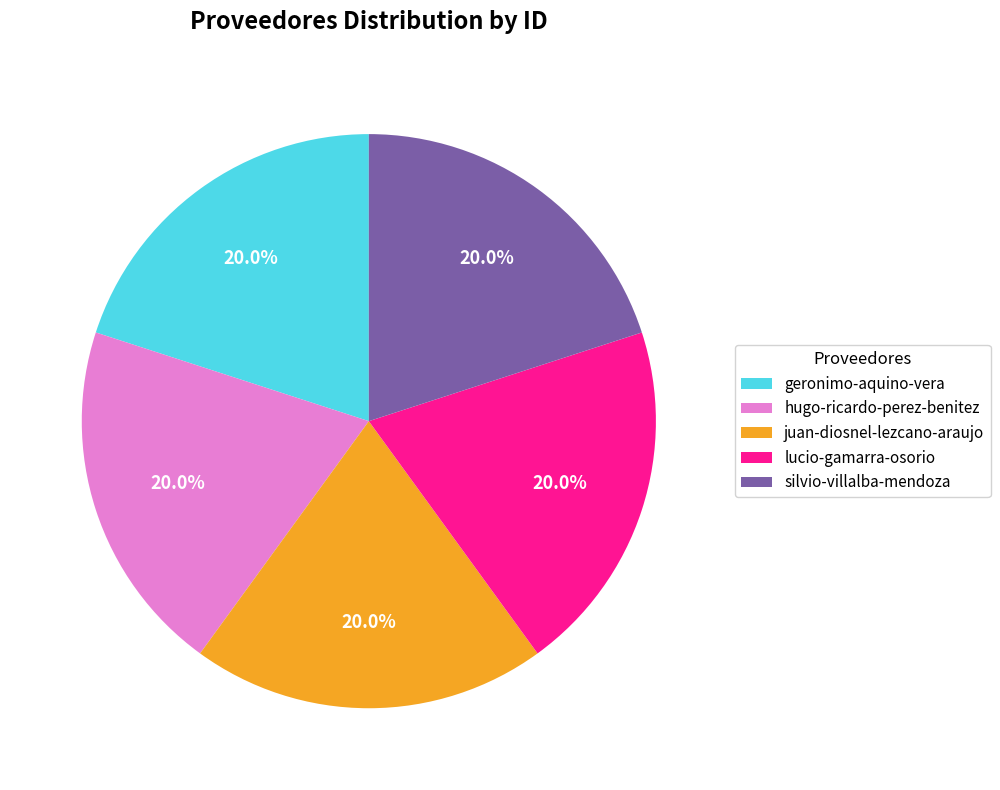

To the nearest percent, what percentage of the pie is geronimo-aquino-vera?

20%